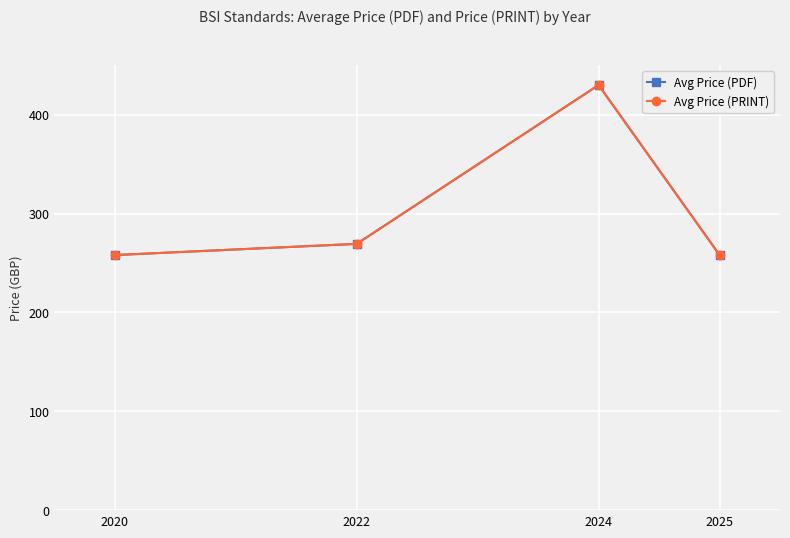

True or false: Avg Price (PDF) and Avg Price (PRINT) intersect in this chart.

False